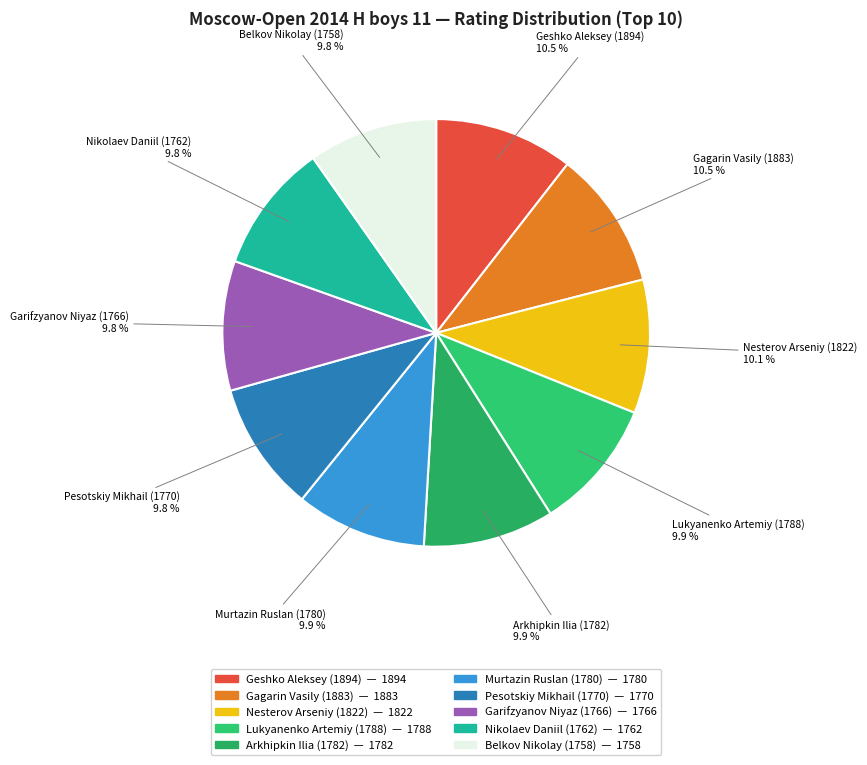

What is the ratio of the value at Nesterov Arseniy (1822) to the value at Nikolaev Daniil (1762)?

1.0